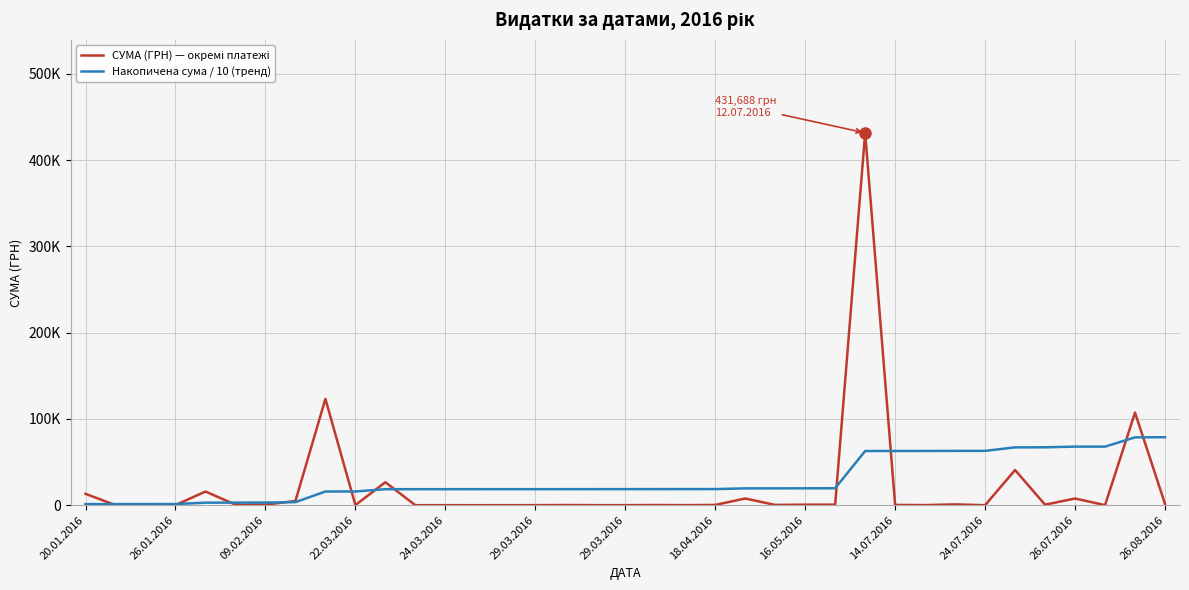

What is the sum of all СУМА (ГРН) — окремі платежі values?

788460.7